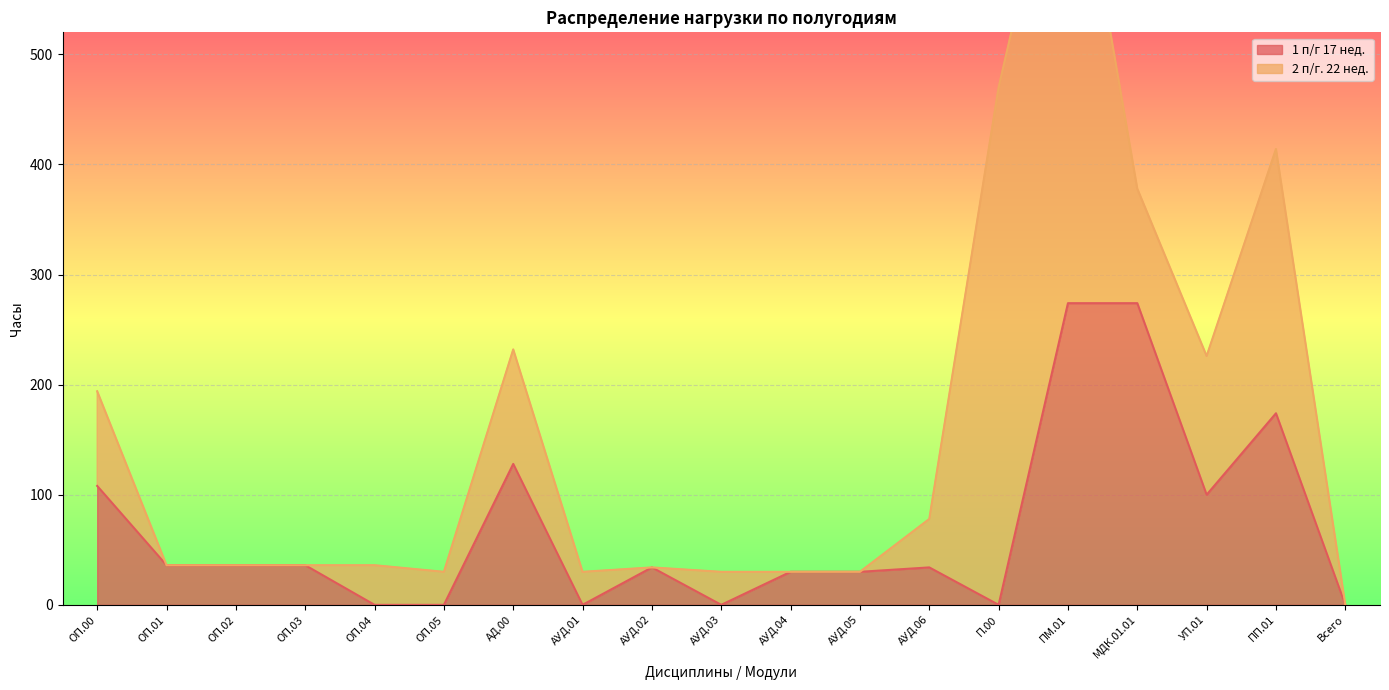

How many categories are shown in the chart?

19